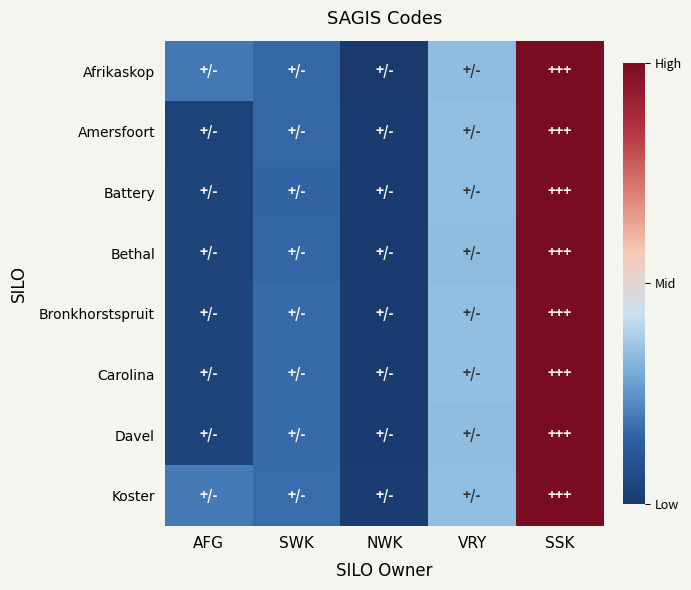

What is the greatest value displayed?

1.0